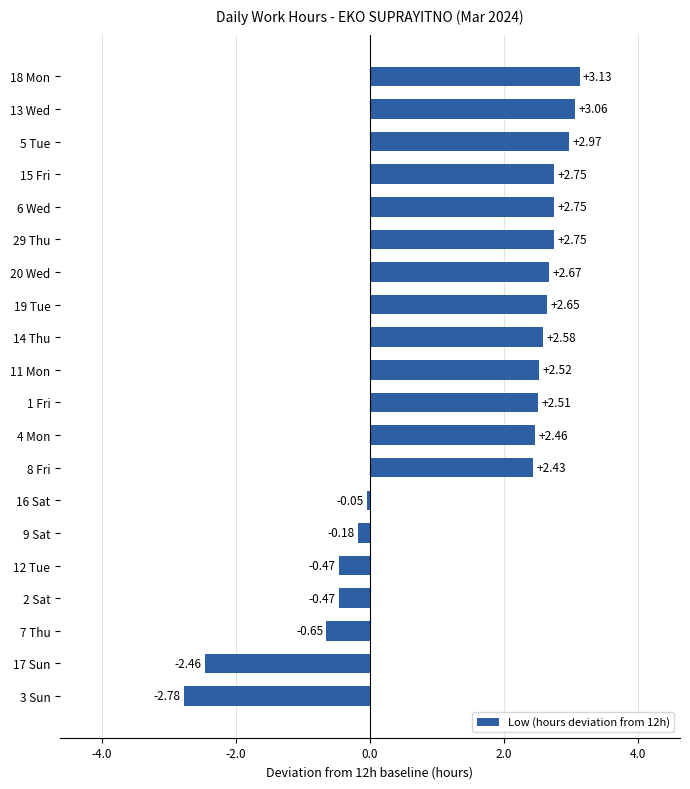

Between 3 Sun and 20 Wed, which is larger?

20 Wed